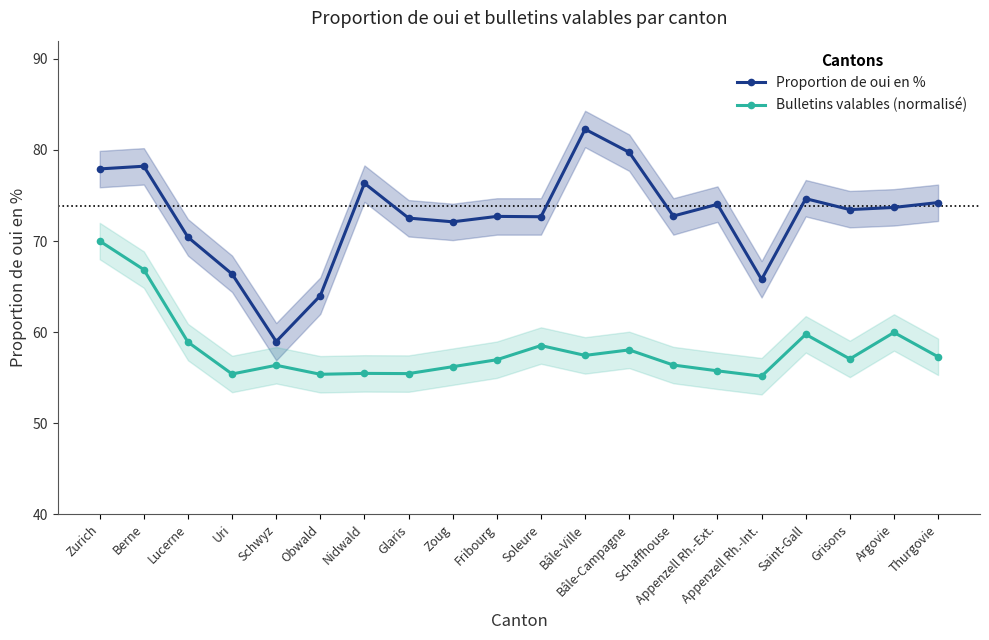

List the labels in order of Bulletins valables (normalisé) value, largest first.

Zurich, Berne, Argovie, Saint-Gall, Lucerne, Soleure, Bâle-Campagne, Bâle-Ville, Thurgovie, Grisons, Fribourg, Schaffhouse, Schwyz, Zoug, Appenzell Rh.-Ext., Nidwald, Glaris, Uri, Obwald, Appenzell Rh.-Int.